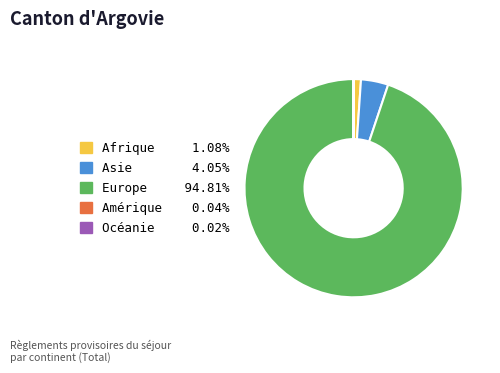

Which slice is the largest?

Europe